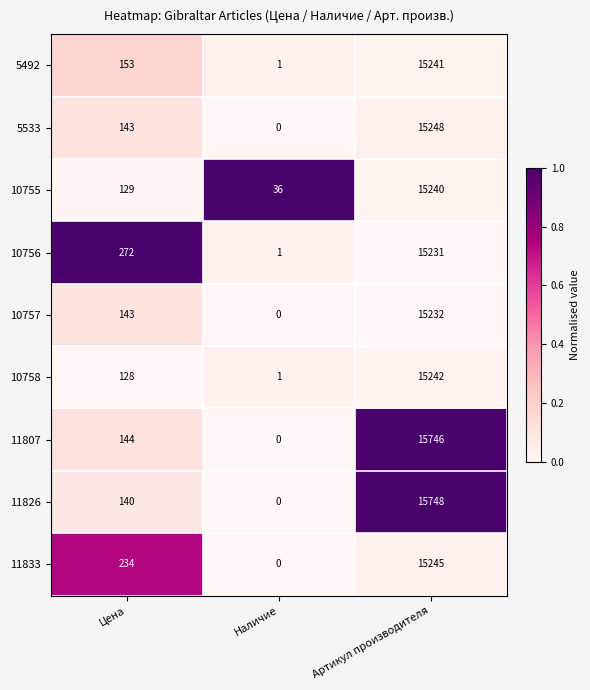

True or false: 10755 has a value of 9546 at Артикул производителя.

False